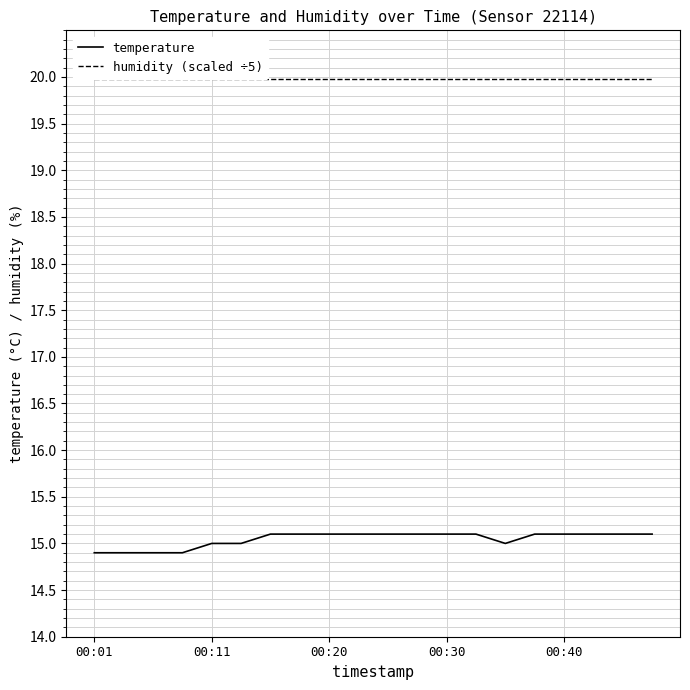

What is the maximum value for humidity (scaled ÷5)?

20.0